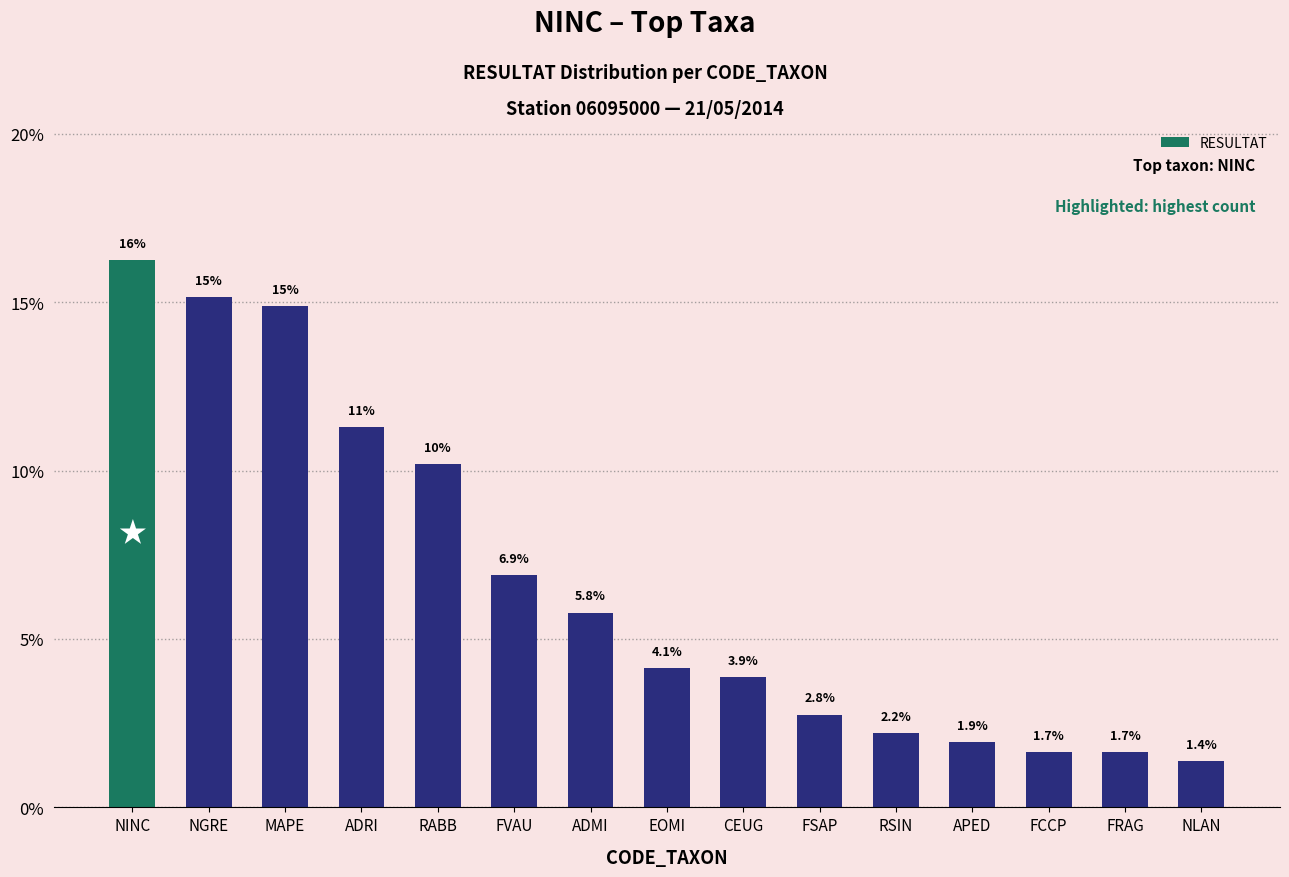

Count the number of data series in this chart.

1